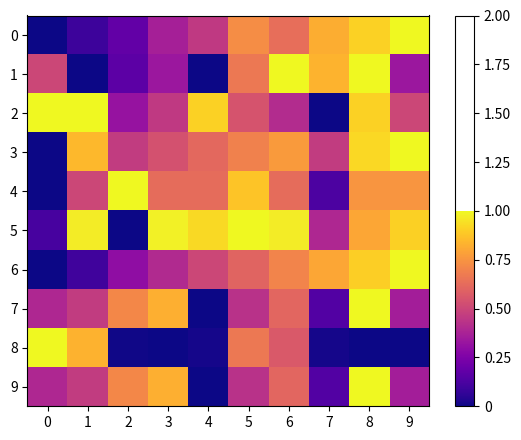

How many series are shown in this chart?

10